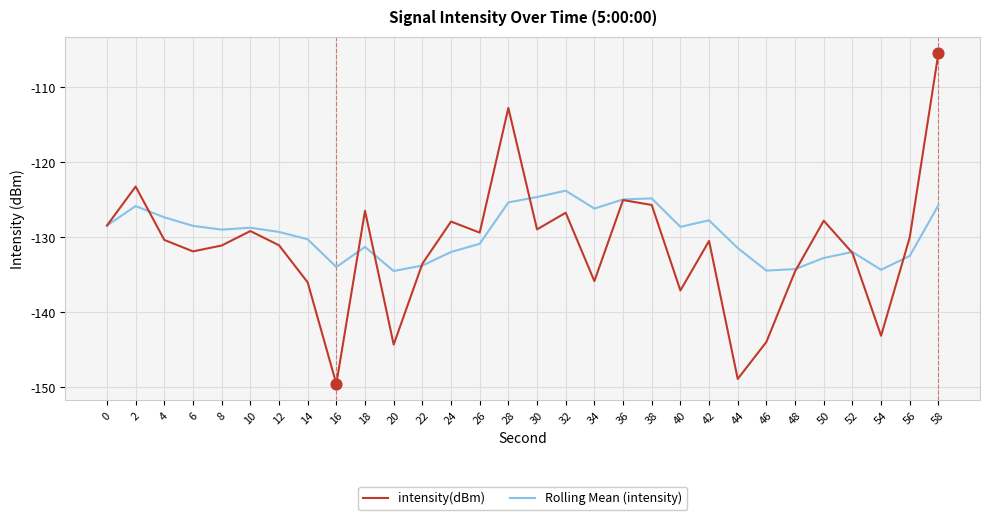

At which category is the sum across all series the highest?

58